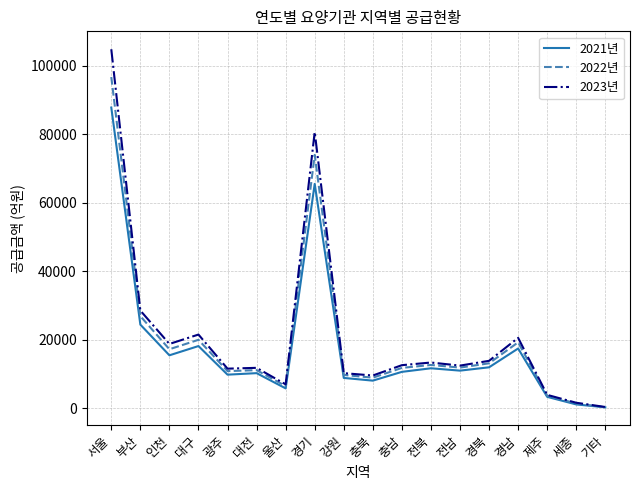

At which category is the sum across all series the highest?

서울